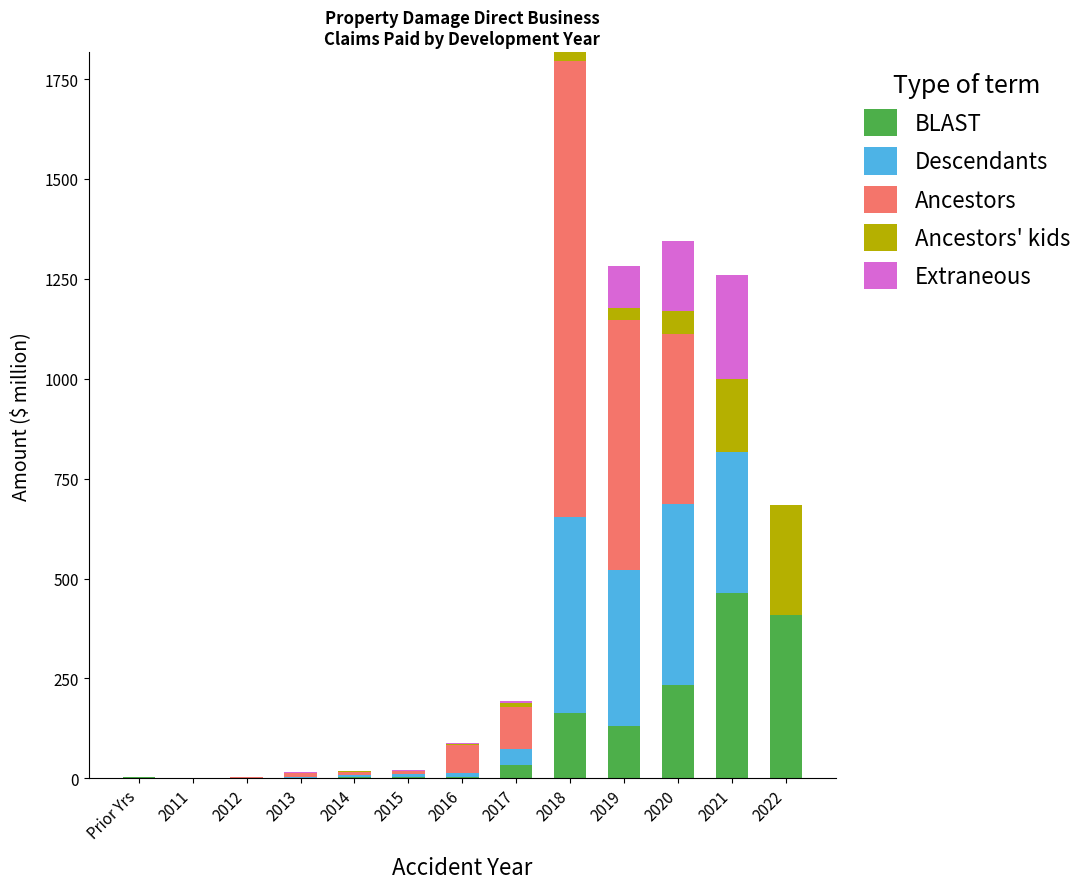

True or false: BLAST has a value of 4.3 at 2014.

True